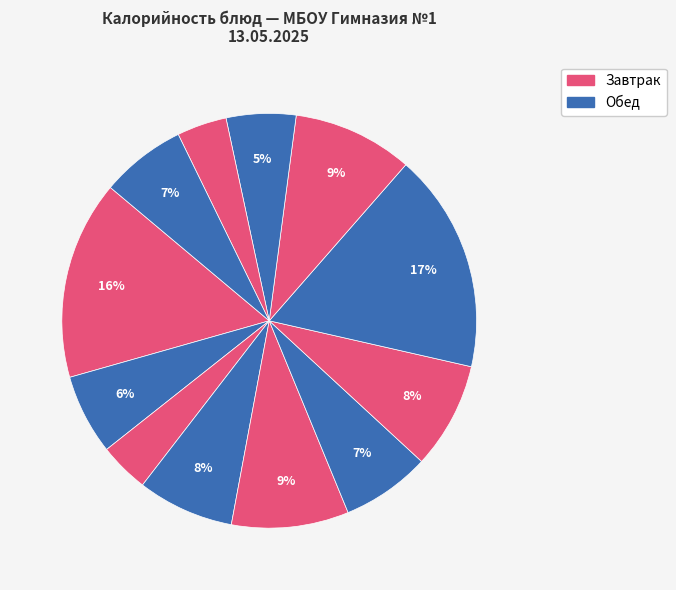

Count the number of slices in the pie.

12